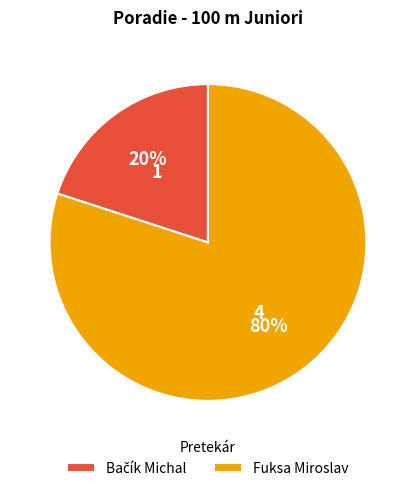

To the nearest percent, what is the average slice percentage?

50%